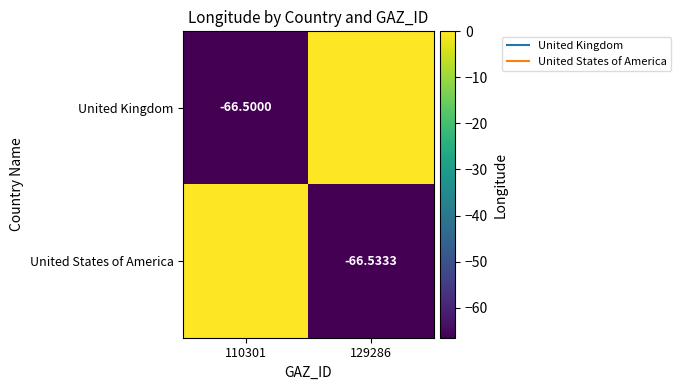

The value of United Kingdom at 110301 is -66.5. True or false?

True